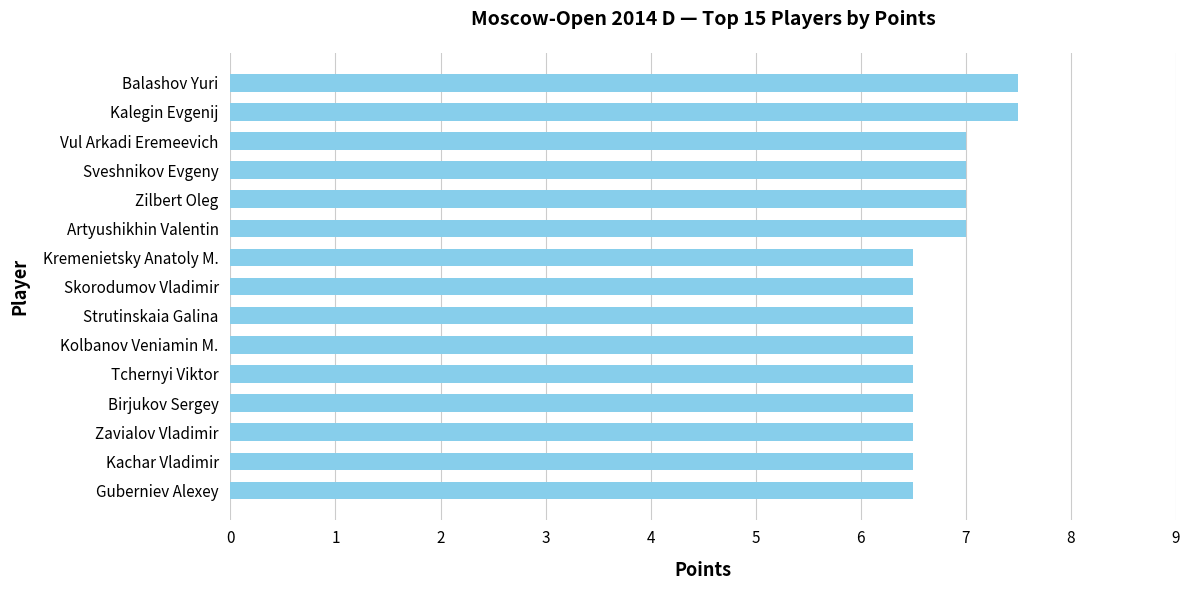

Approximately how many times larger is the value at Kalegin Evgenij compared to Sveshnikov Evgeny?

1.1